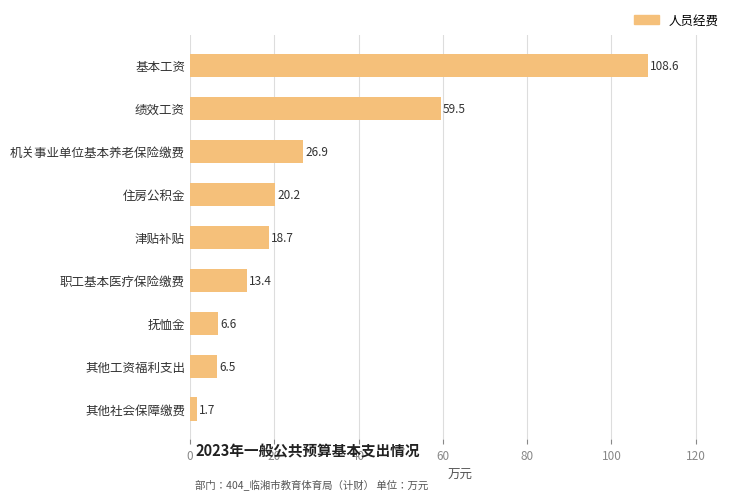

Which category has the lowest value across all series?

其他社会保障缴费